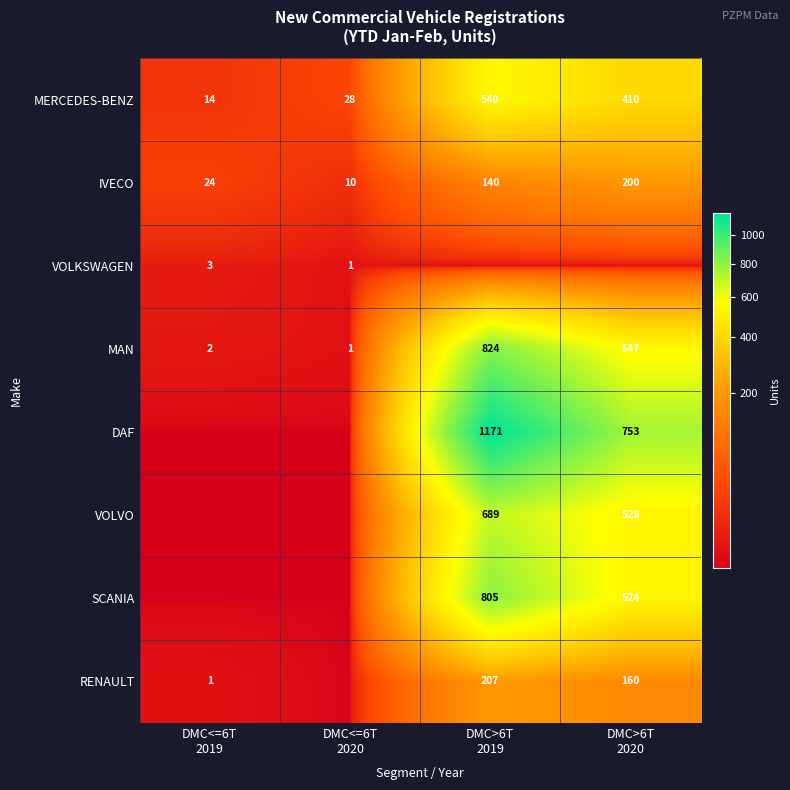

Which series has the largest range (max minus min)?

DAF